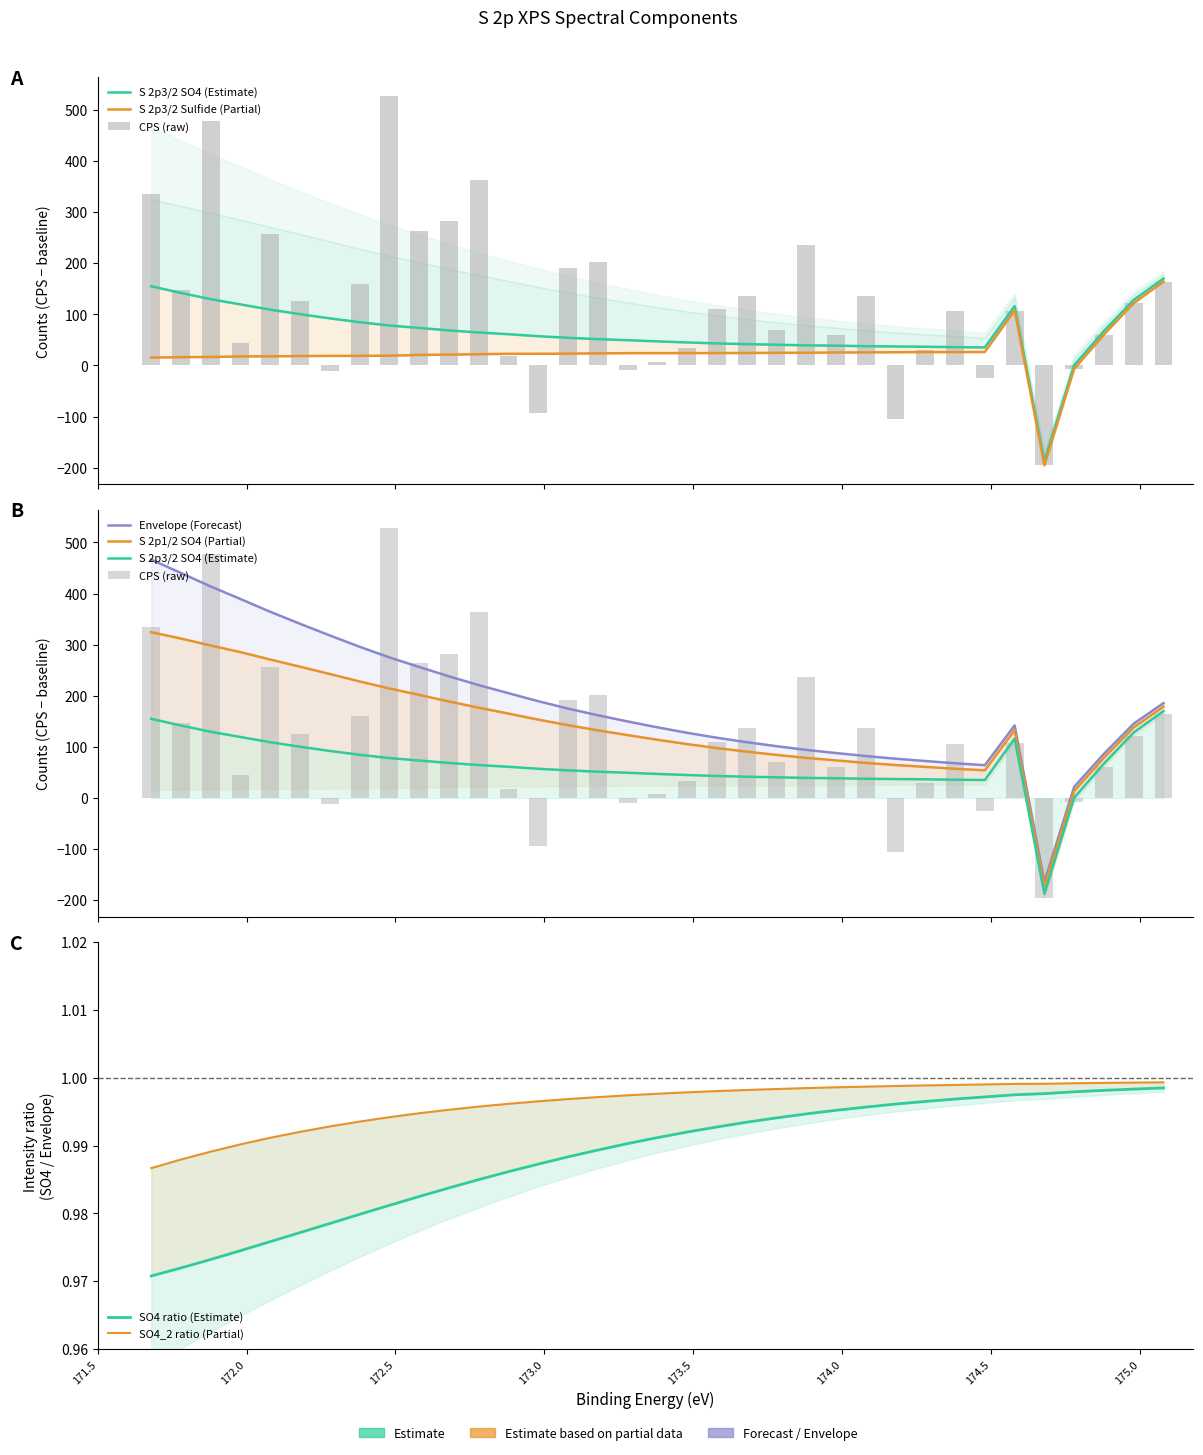

How many series are shown in this chart?

5